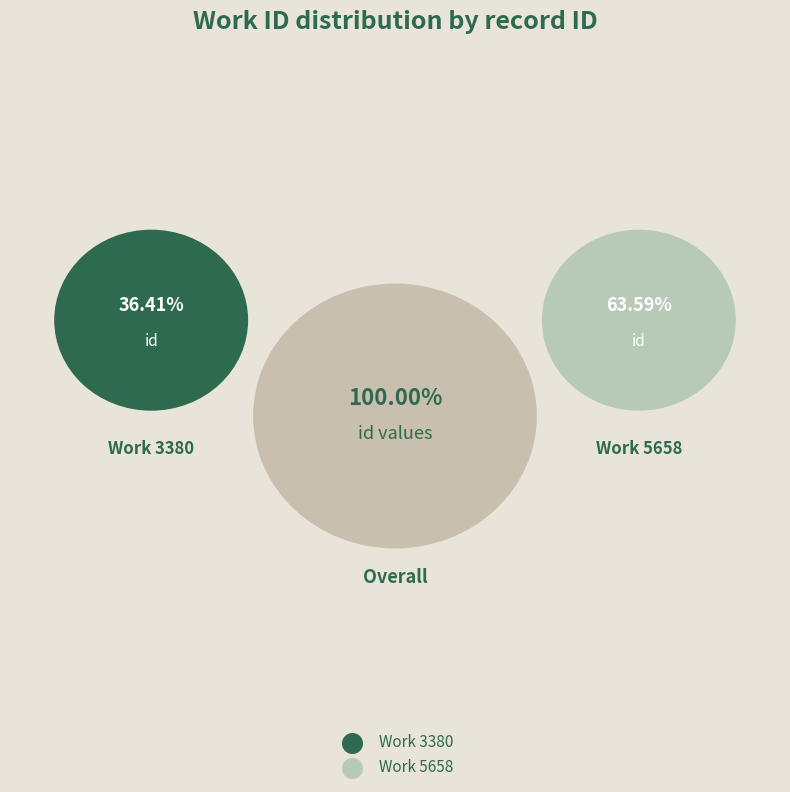

How many segments does this pie chart have?

2